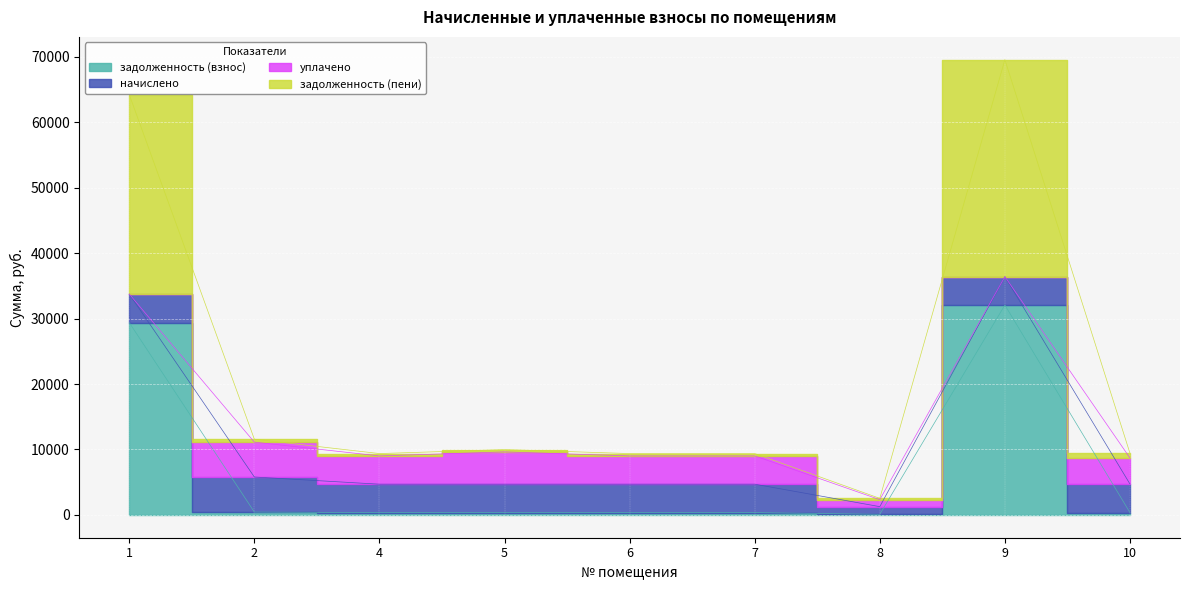

At which label is задолженность (взнос) closest to 16082?

1